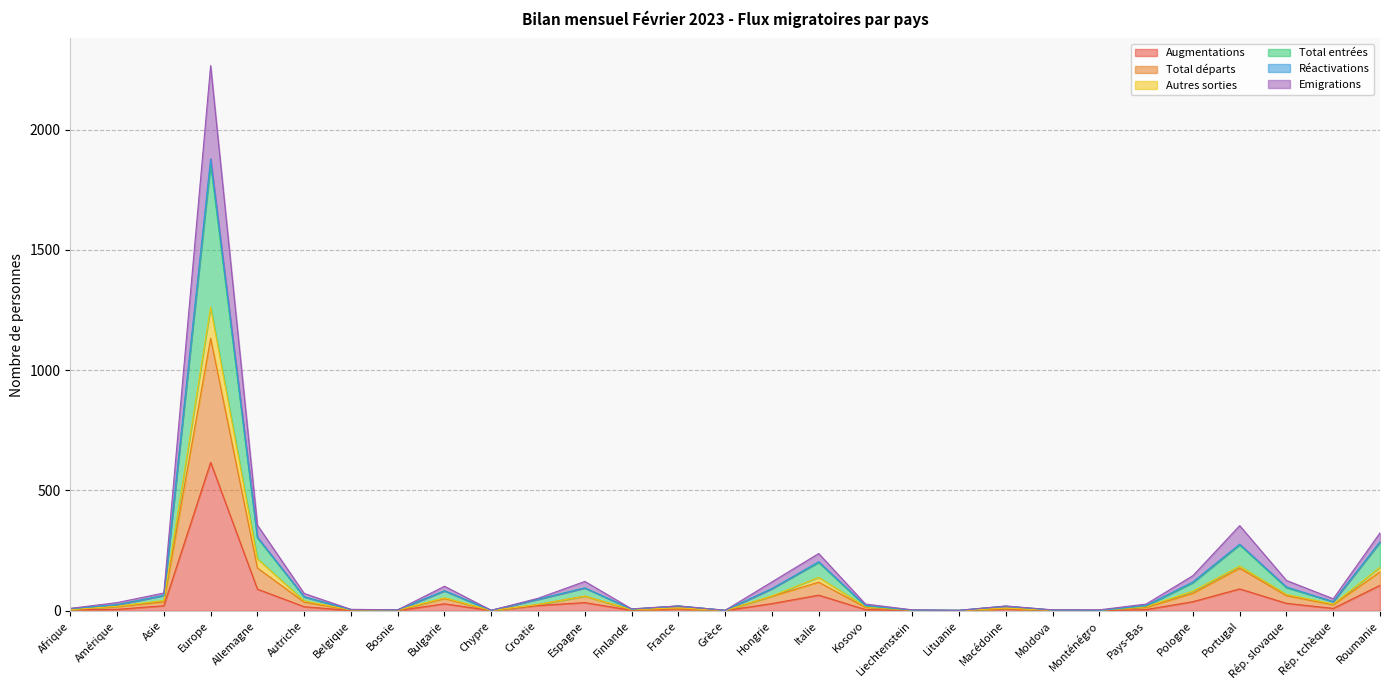

At which category does the chart reach its peak across all series?

Europe